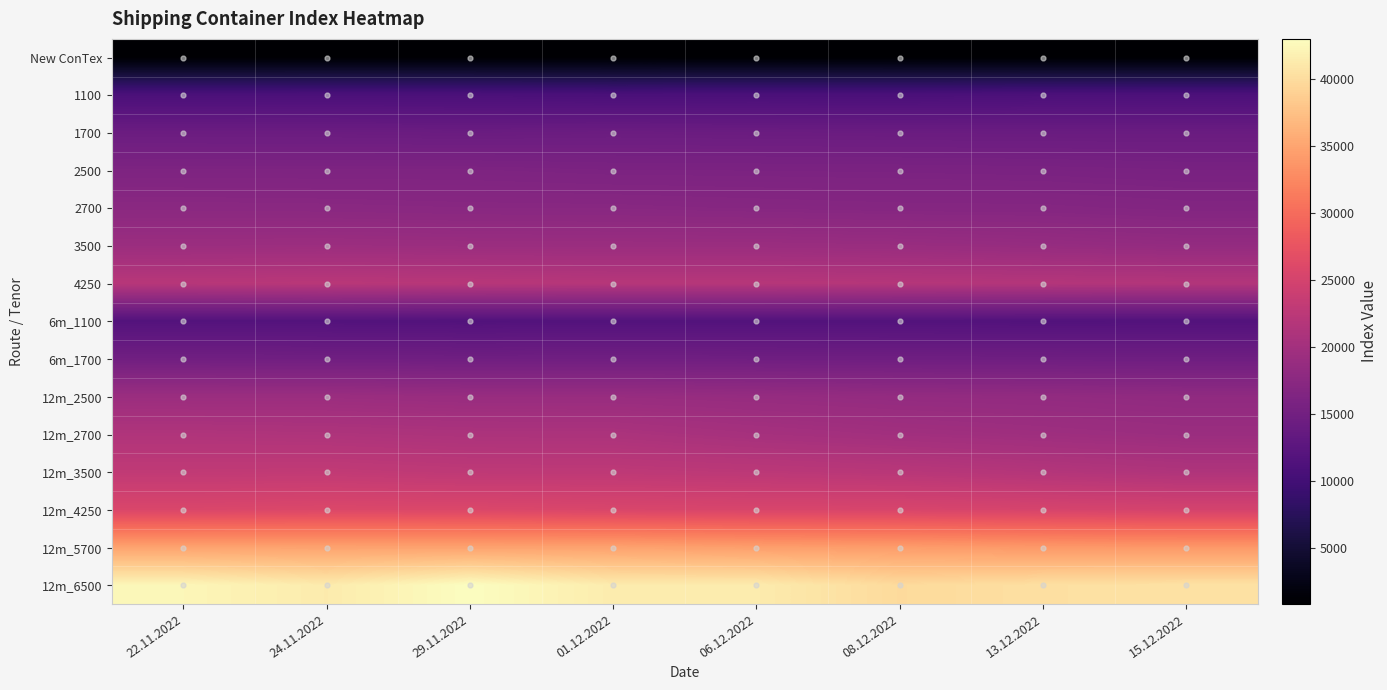

Rank the series by their maximum value, from lowest to highest.

New ConTex, 1100, 6m_1100, 1700, 6m_1700, 2500, 2700, 12m_2500, 3500, 12m_2700, 4250, 12m_3500, 12m_4250, 12m_5700, 12m_6500